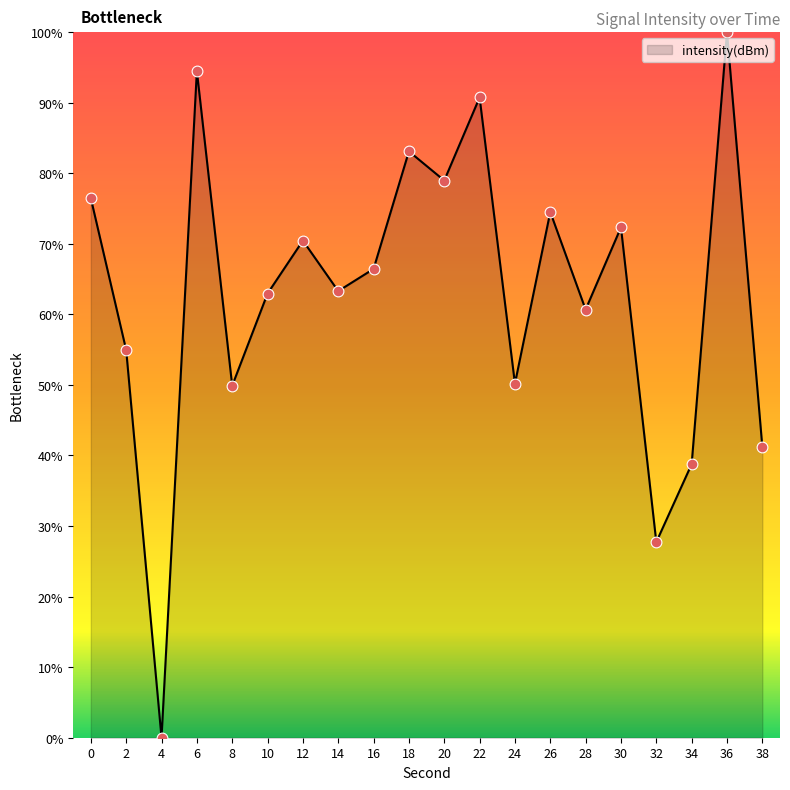

What is the change in value from 4 to 26?

+74.5